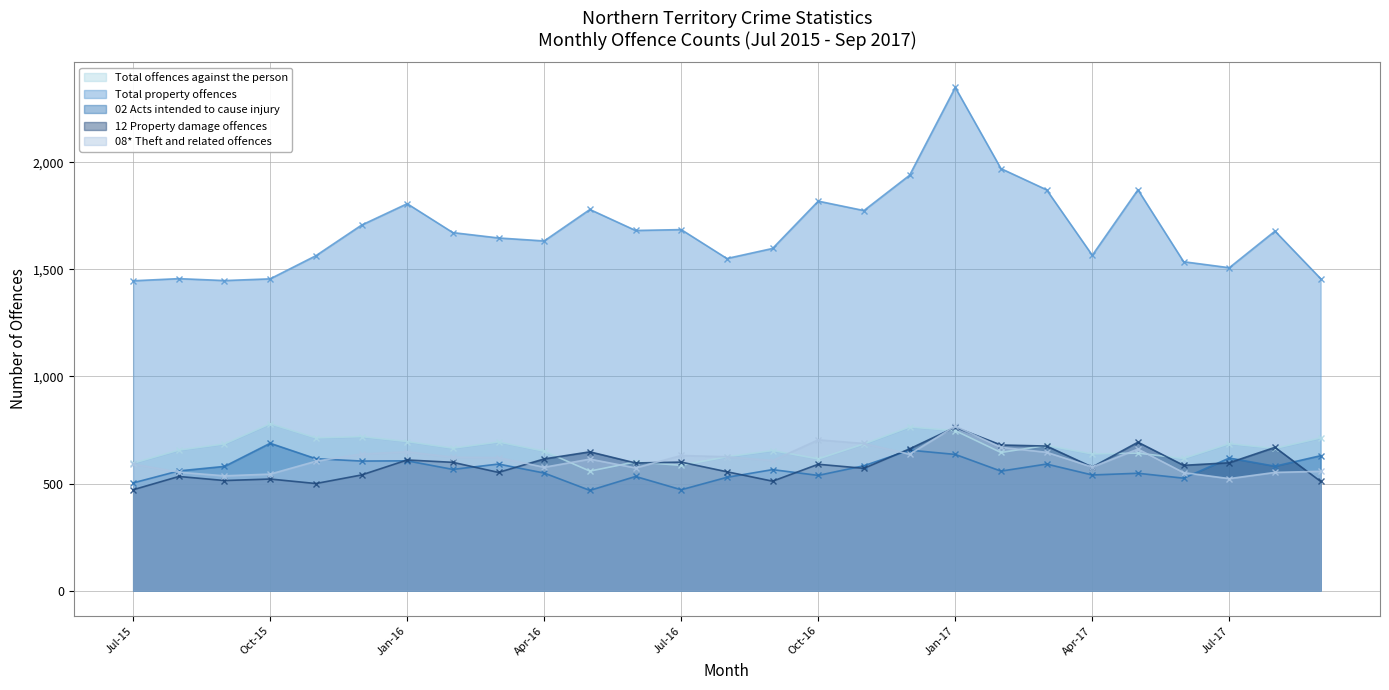

What position from the right is Jan-17?

9